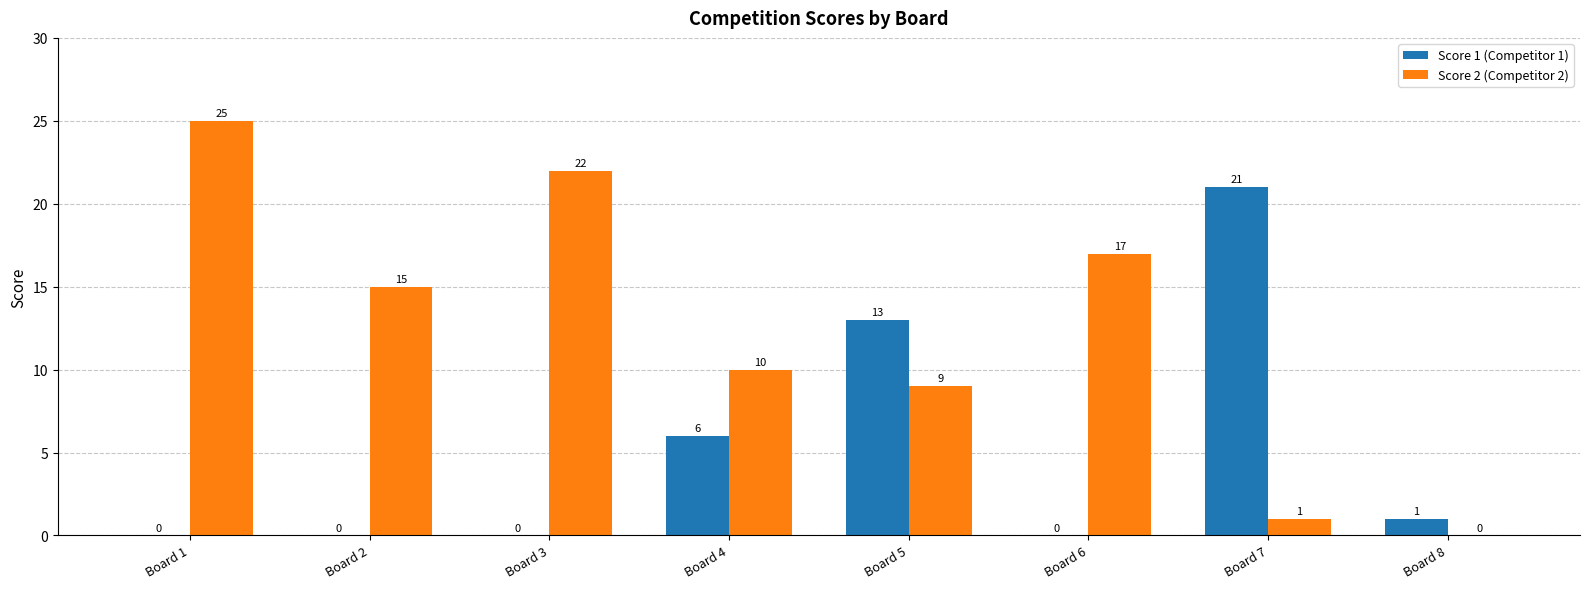

How many groups of bars are there?

8